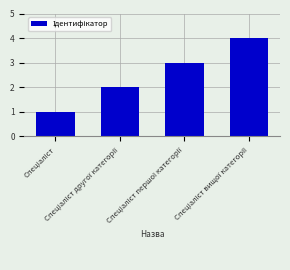

What is the difference between the maximum and minimum values?

3